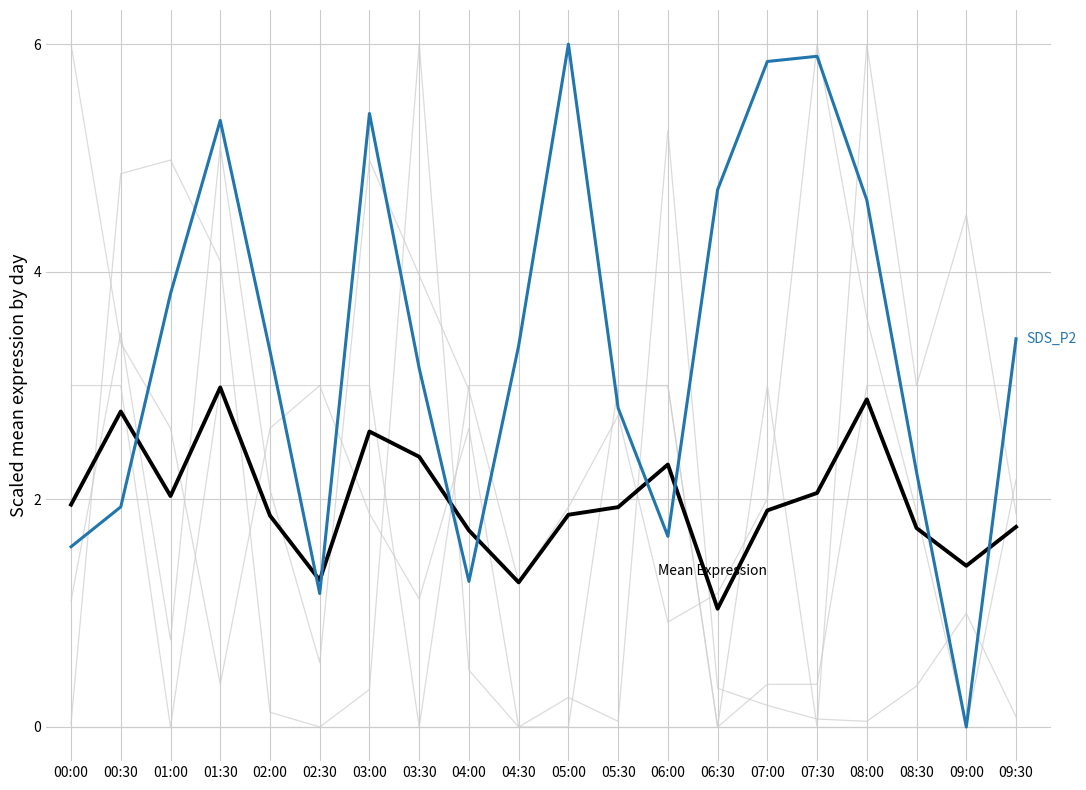

Does the chart display data point markers on the line(s)?

No